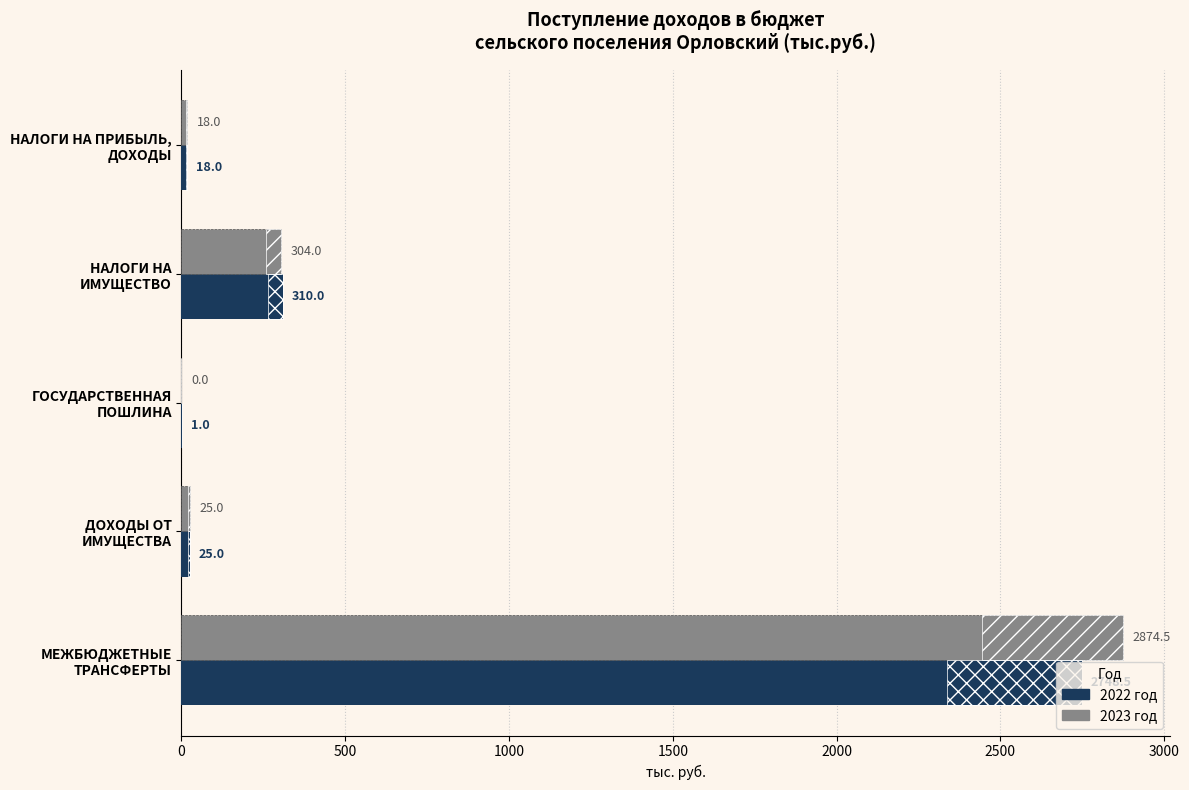

What are all the series names shown in the legend?

2022 год, 2023 год